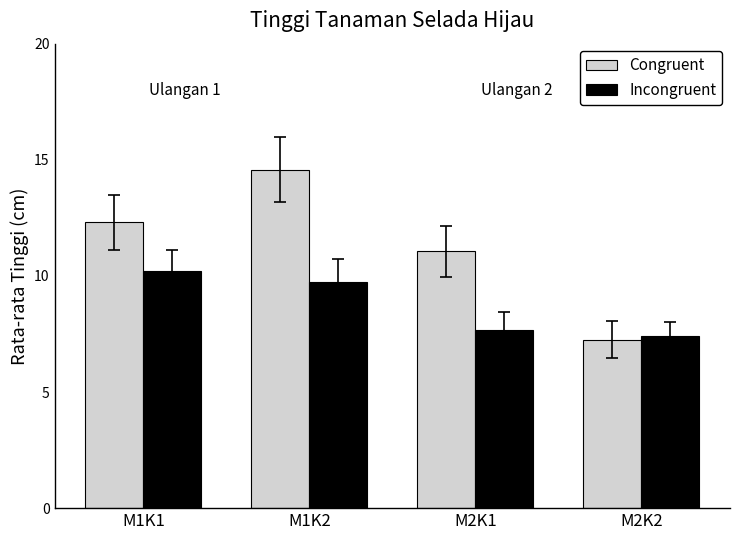

Reading left to right, list all the values displayed in this chart.

Congruent: M1K1=12.3	M1K2=14.6	M2K1=11.1	M2K2=7.3
Incongruent: M1K1=10.2	M1K2=9.7	M2K1=7.7	M2K2=7.4